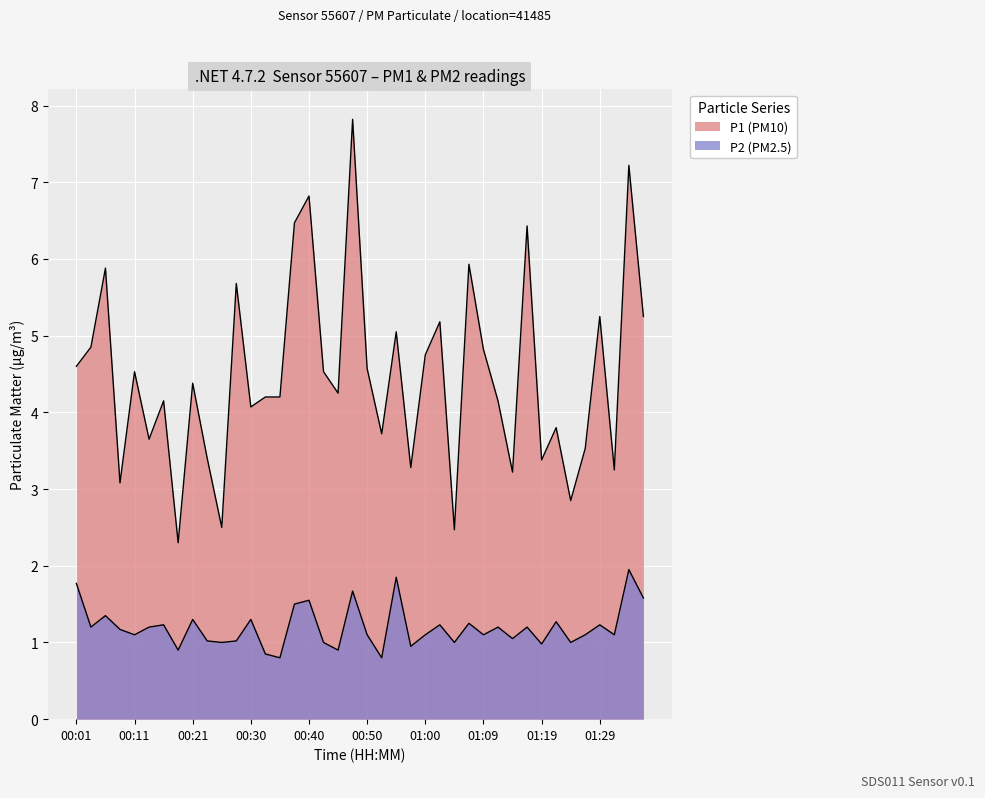

Which series has the largest total across all categories?

P1